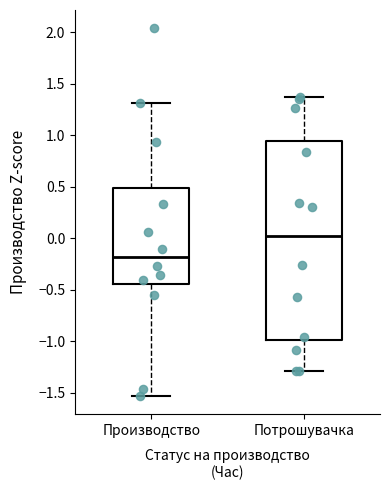

Reading left to right, read every box against the y-axis: the position of its median line, the range the box covers, and the ends of its whiskers. The values are not printed on the chart, so give them approximately, as read against the axis.

Производство: median -0.20, box -0.45 to 0.50, whiskers -1.55 to 1.30
Потрошувачка: median 0.00, box -1.00 to 0.95, whiskers -1.30 to 1.35